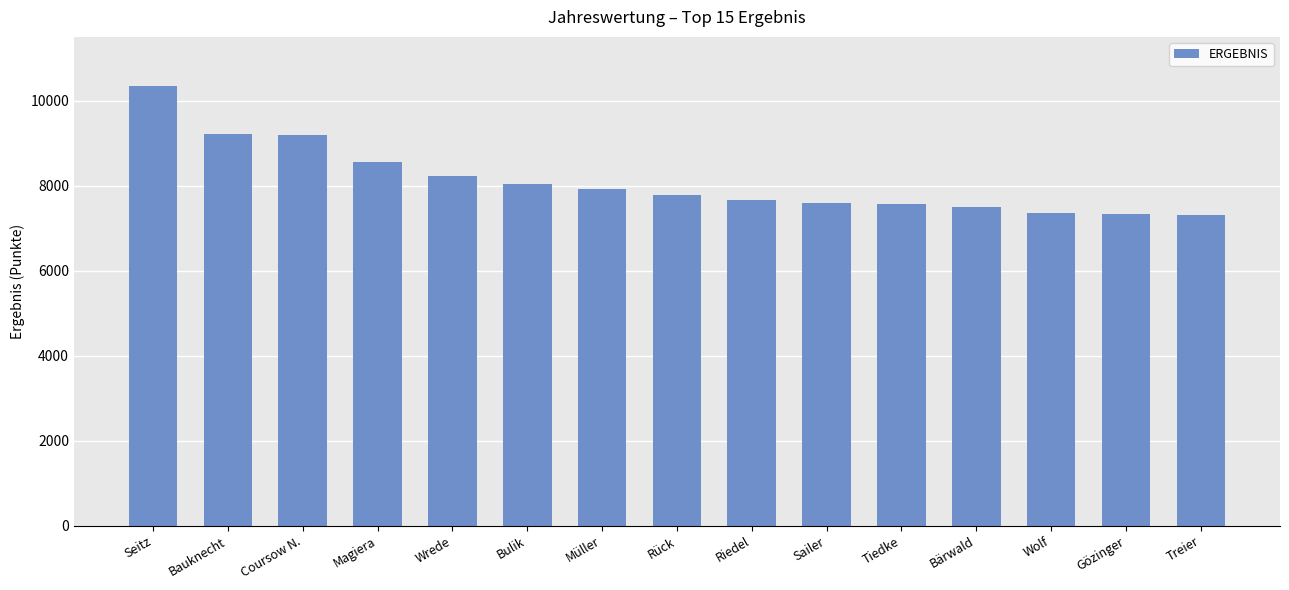

What is the label of the 2nd bar from the right?

Gözinger